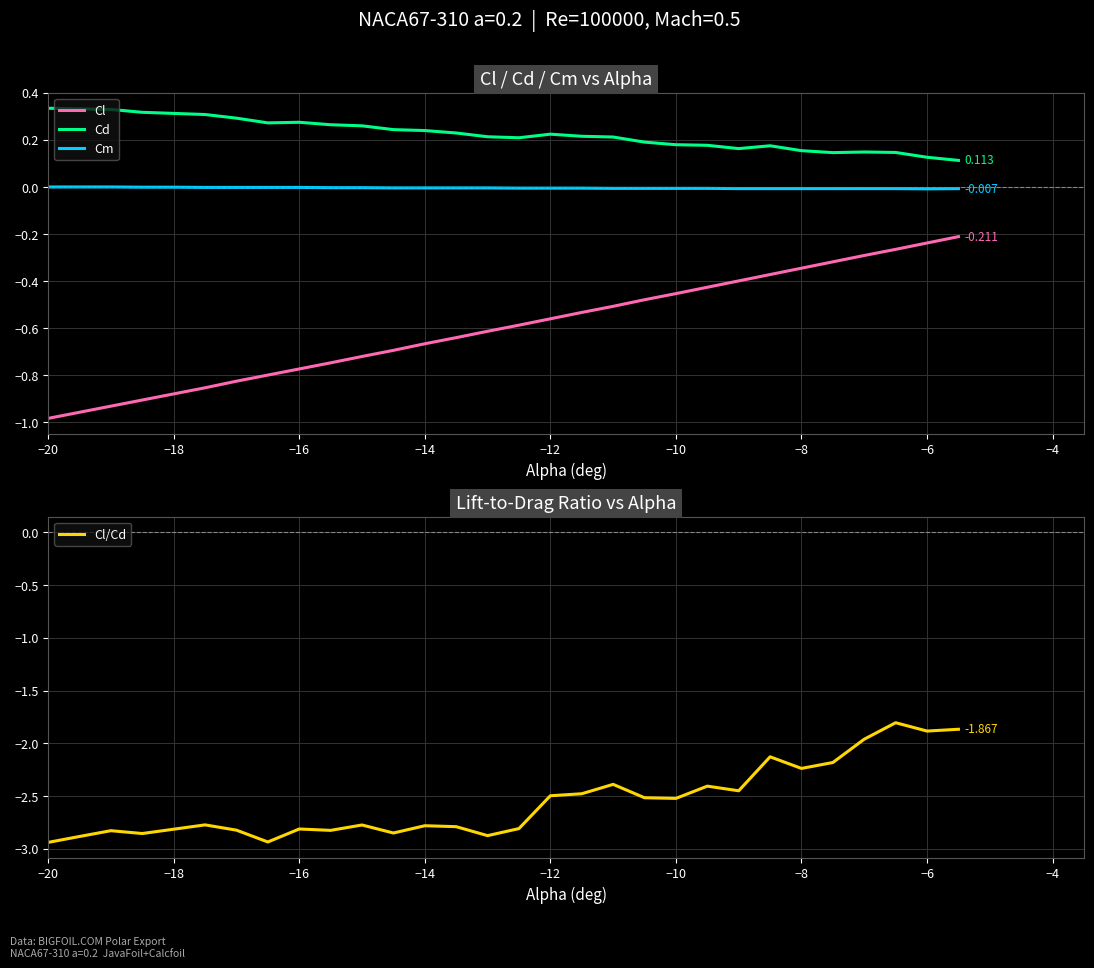

True or false: Cm and Cl intersect in this chart.

False